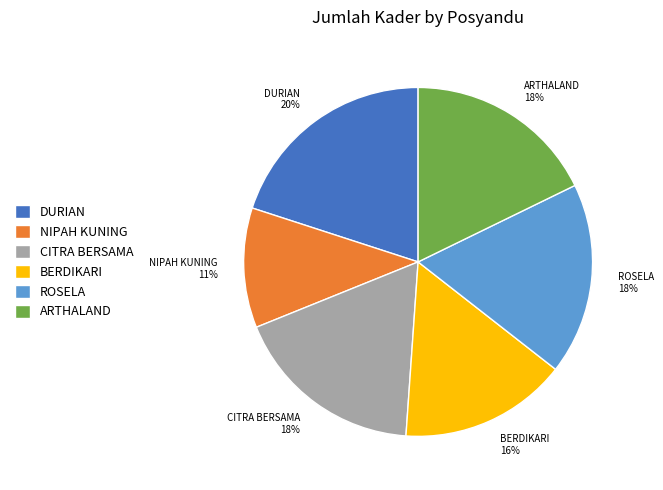

To the nearest percent, what percentage of the pie is BERDIKARI?

16%